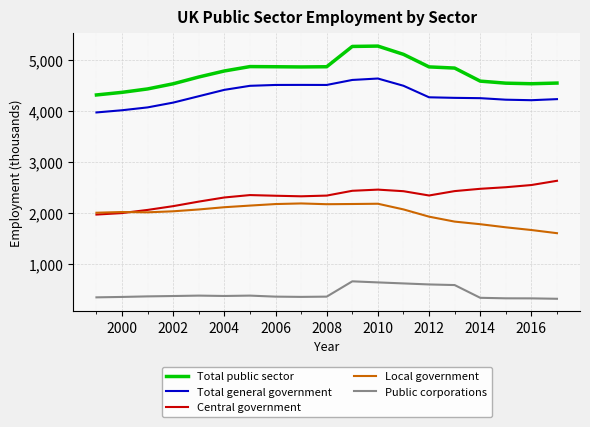

Which series has the largest range (max minus min)?

Total public sector